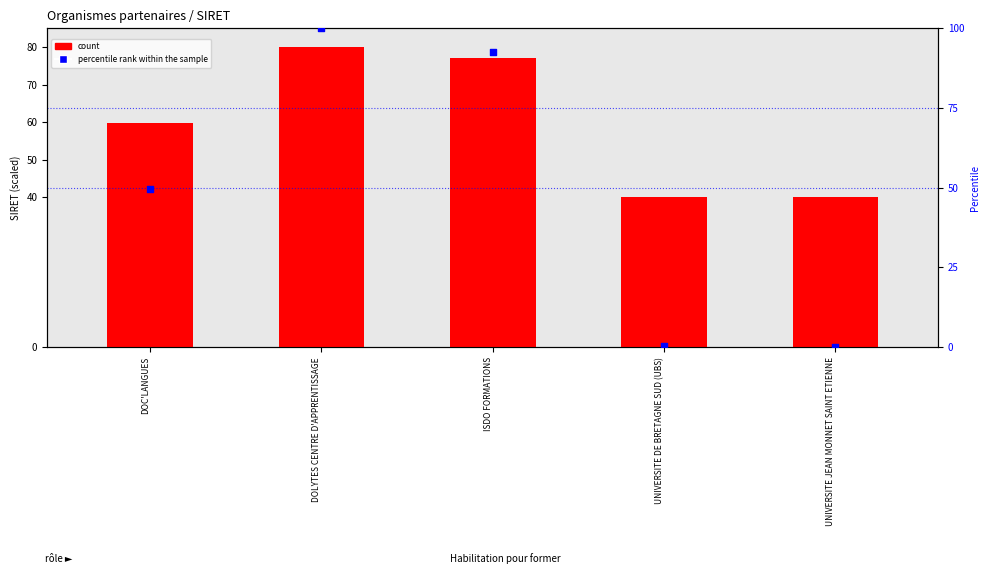

What are all the series names shown in the legend?

count, percentile rank within the sample